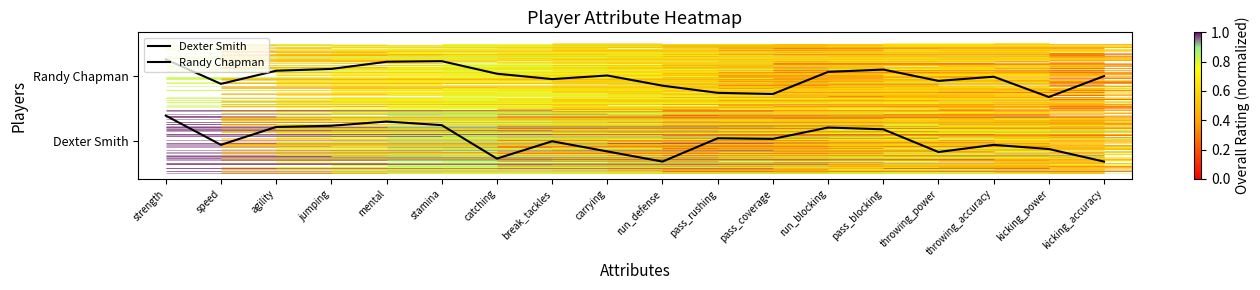

Which series has the widest spread of values?

Dexter Smith